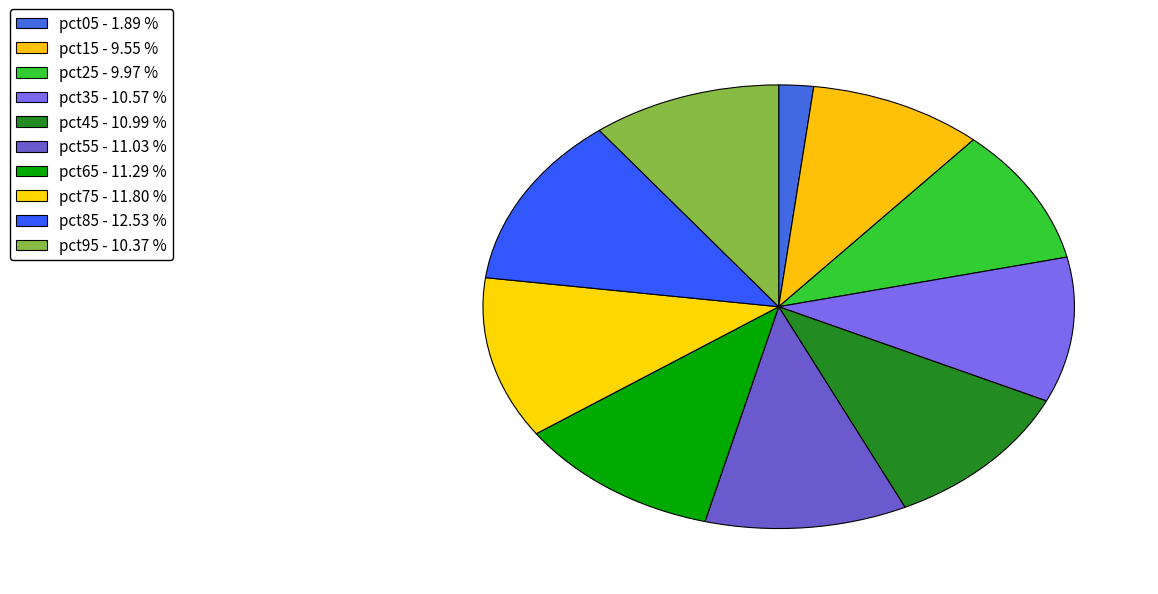

What percentage is the pct75 slice, to the nearest percent?

12%